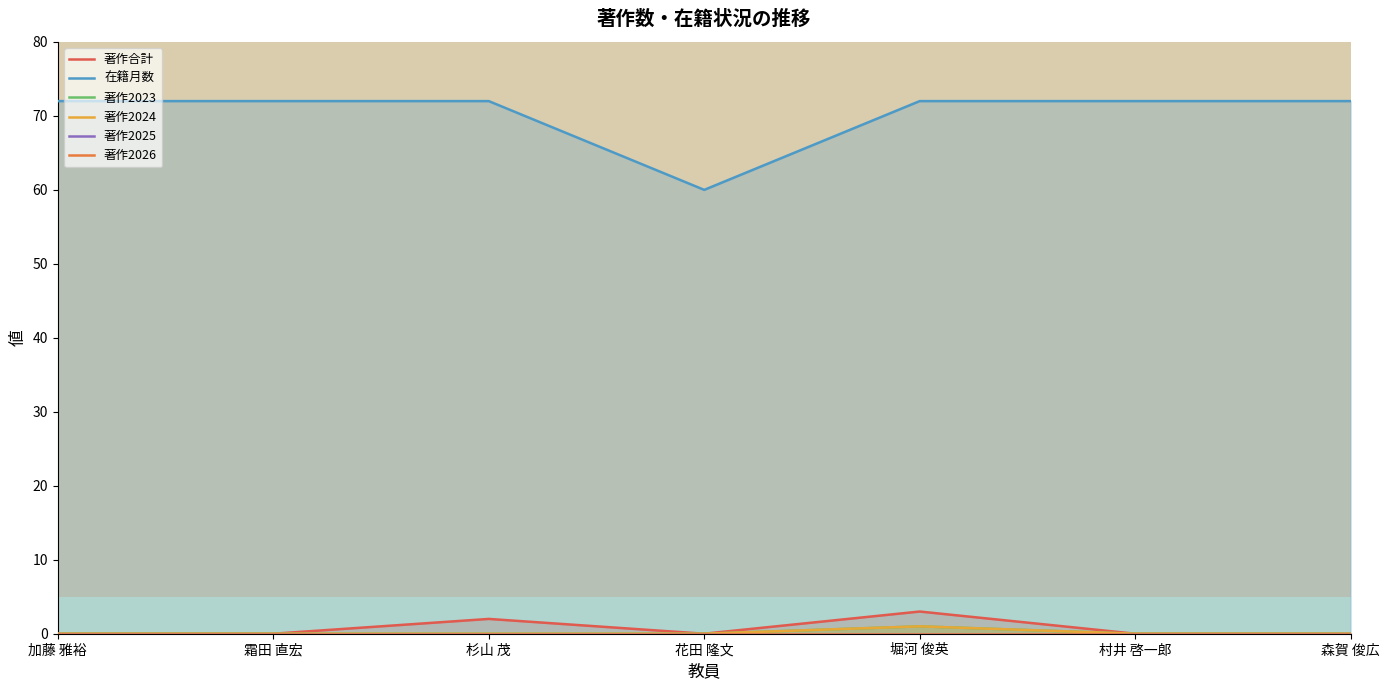

True or false: 著作2025 and 著作2023 intersect in this chart.

False